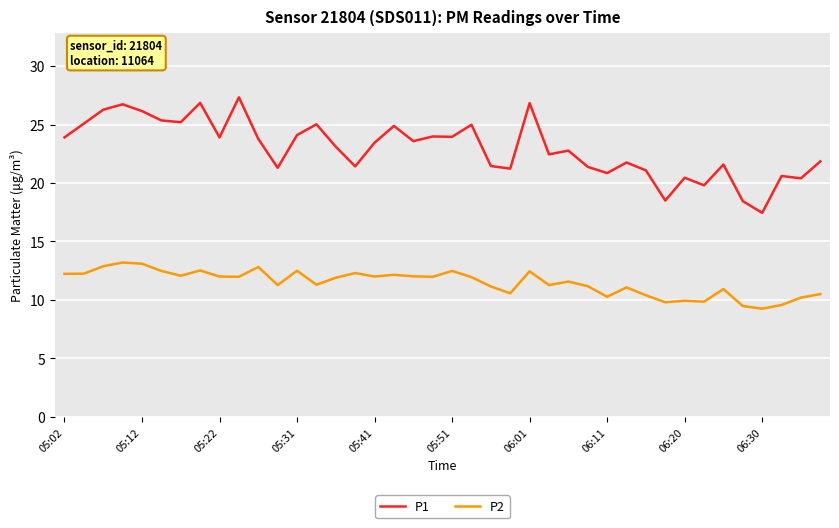

List the series in order of their overall mean, highest first.

P1, P2